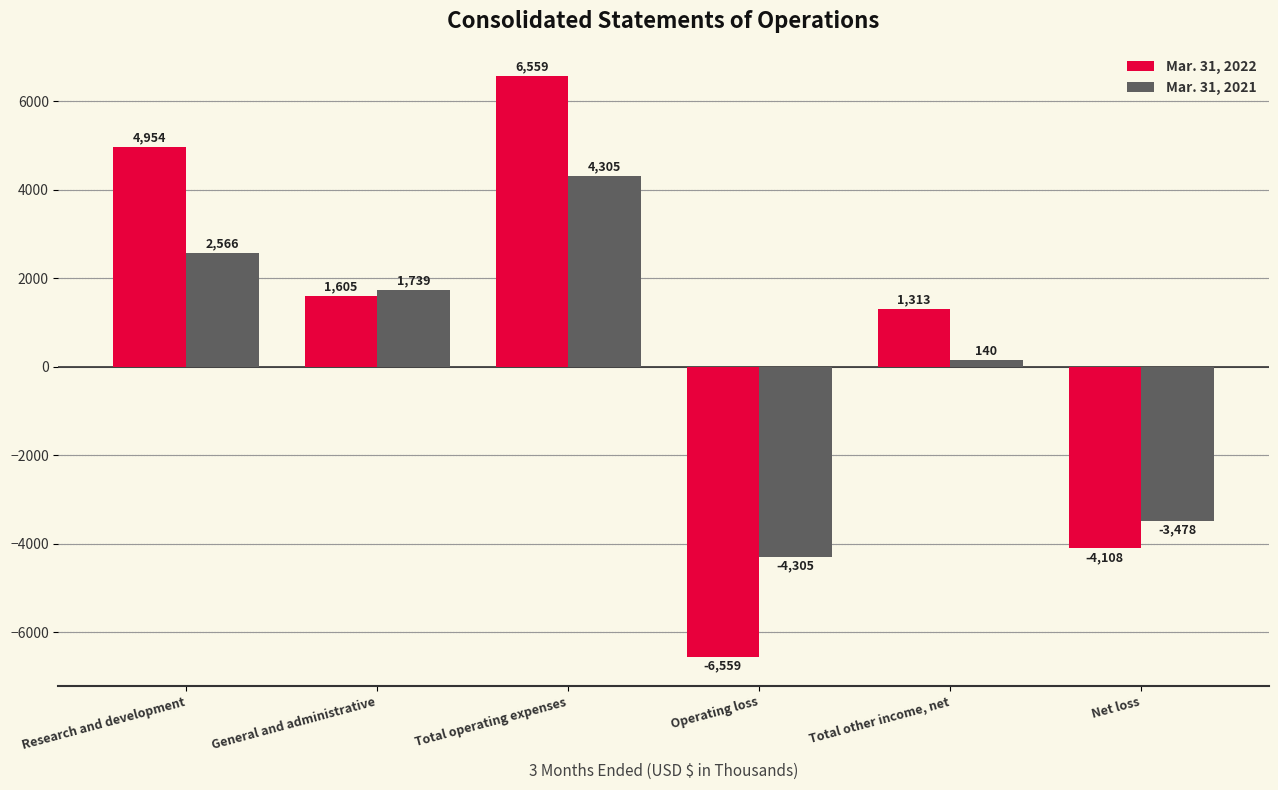

Which category has the highest value in the Mar. 31, 2021 series?

Total operating expenses